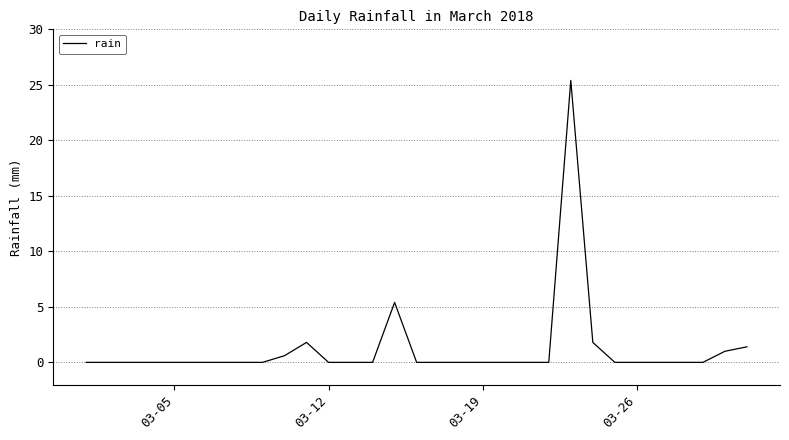

What is the greatest value displayed?

25.4